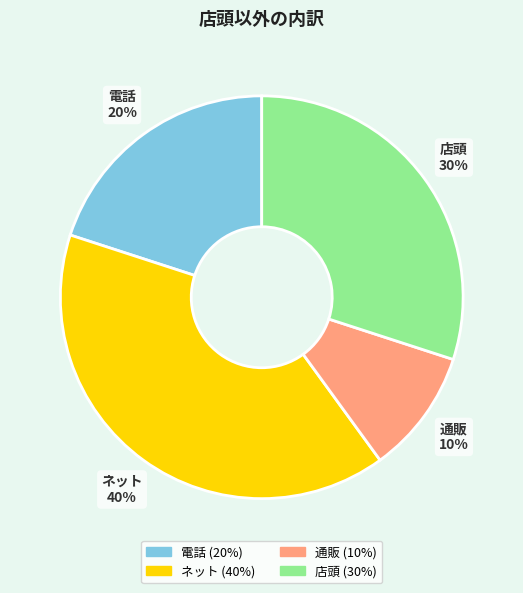

Do 通販 and 店頭 together represent more than half of the pie?

No